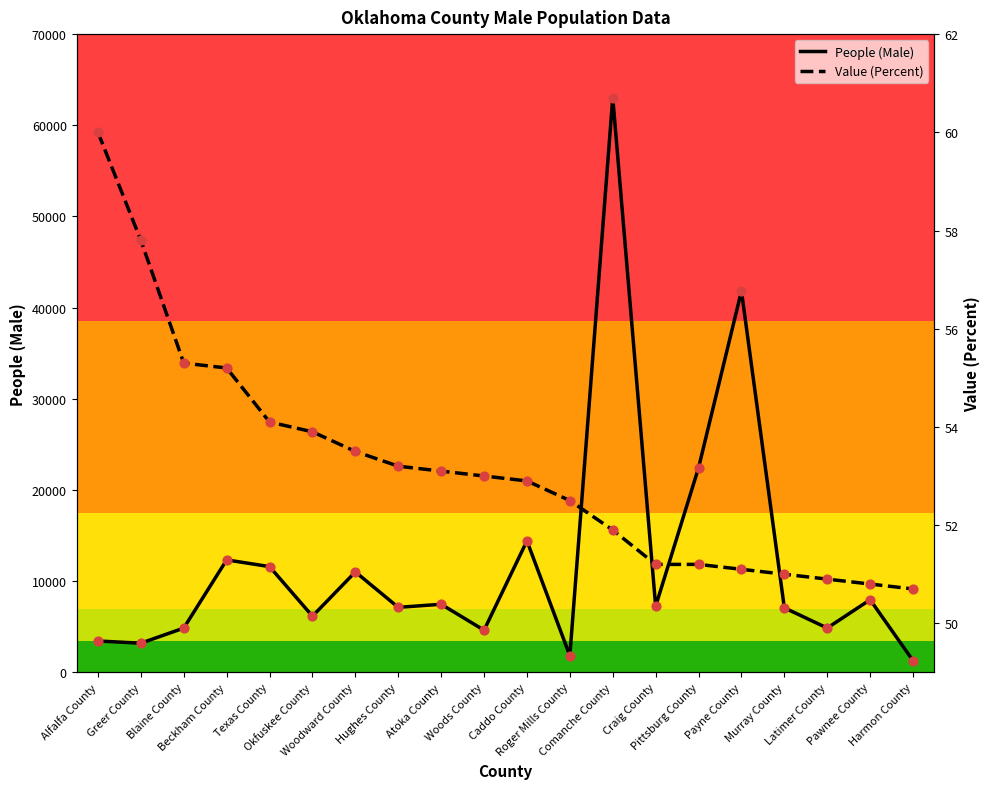

Is the value of People (Male) at Payne County greater than the value of Value (Percent) at Alfalfa County?

Yes